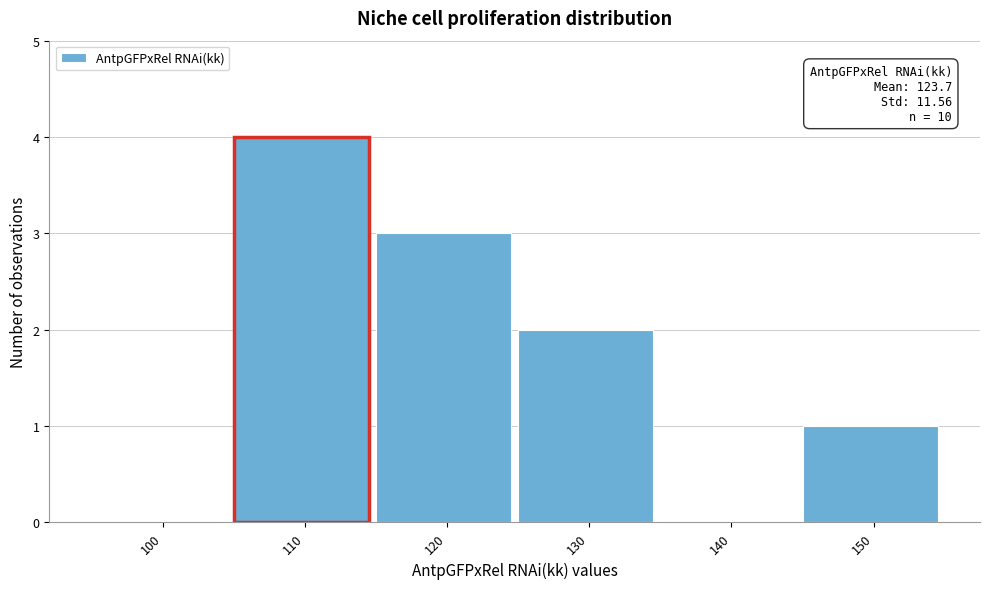

Reading right to left, list all the values displayed in this chart.

150=1	140=0	130=2	120=3	110=4	100=0